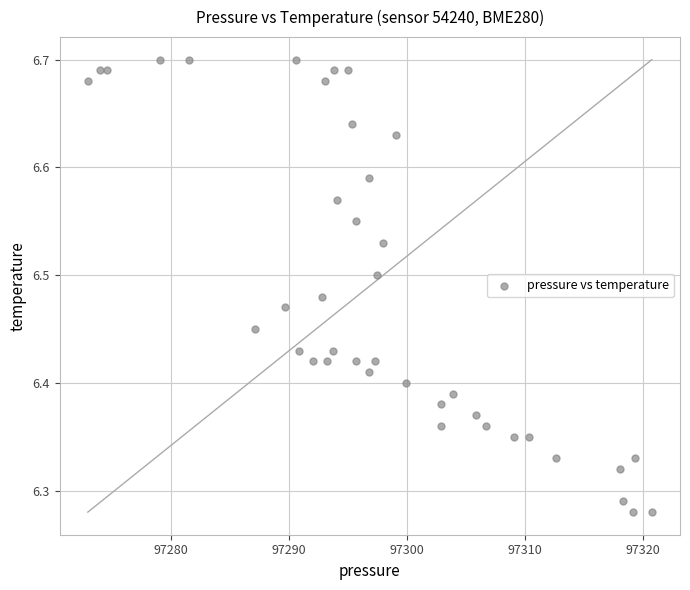

What is the range of X values (max minus min)?

47.8